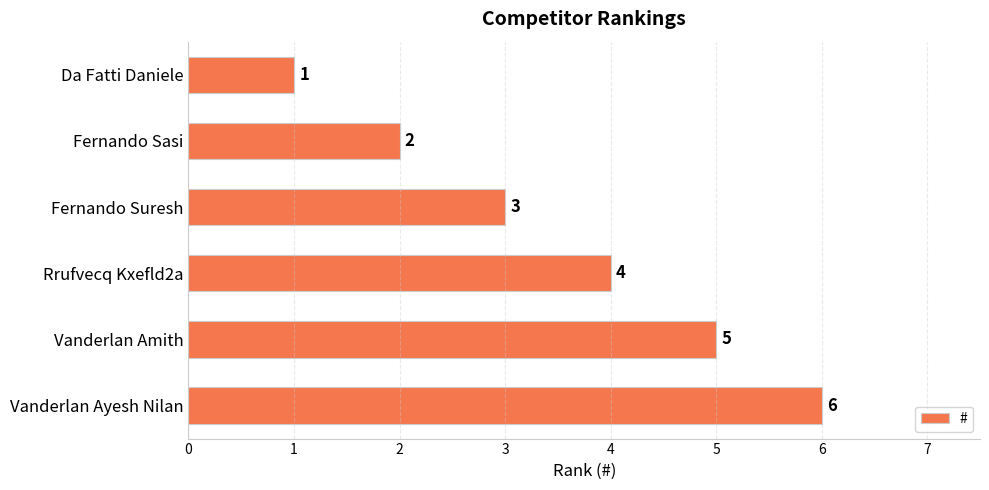

What is the value of the 3rd bar from the top?

3